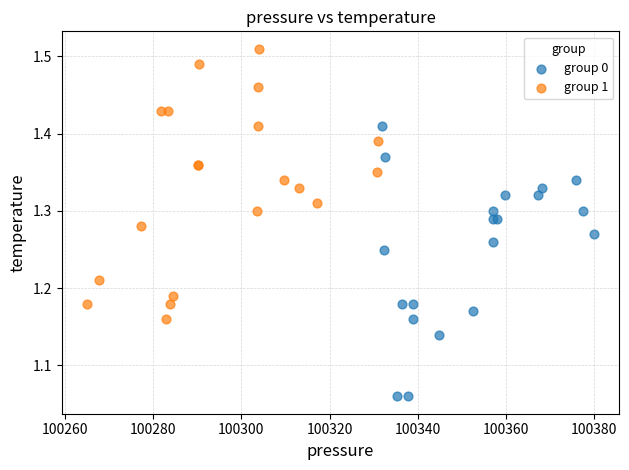

Which series reaches the minimum Y coordinate?

group 0